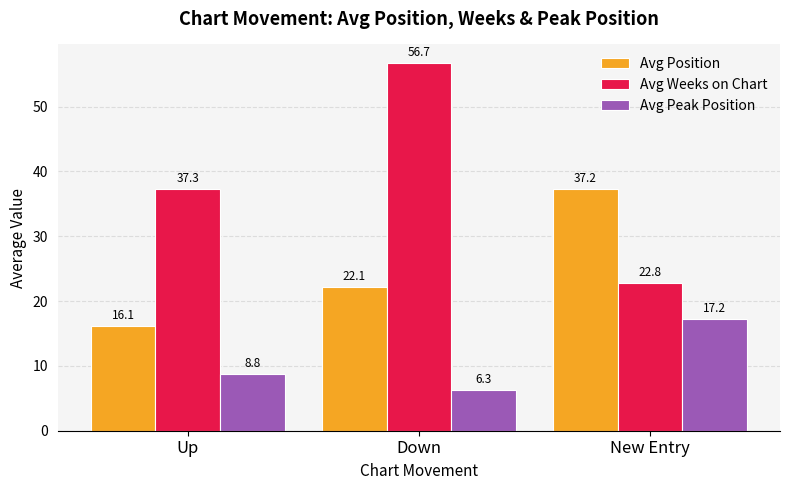

The value of Avg Position at Down is 22.1. True or false?

True